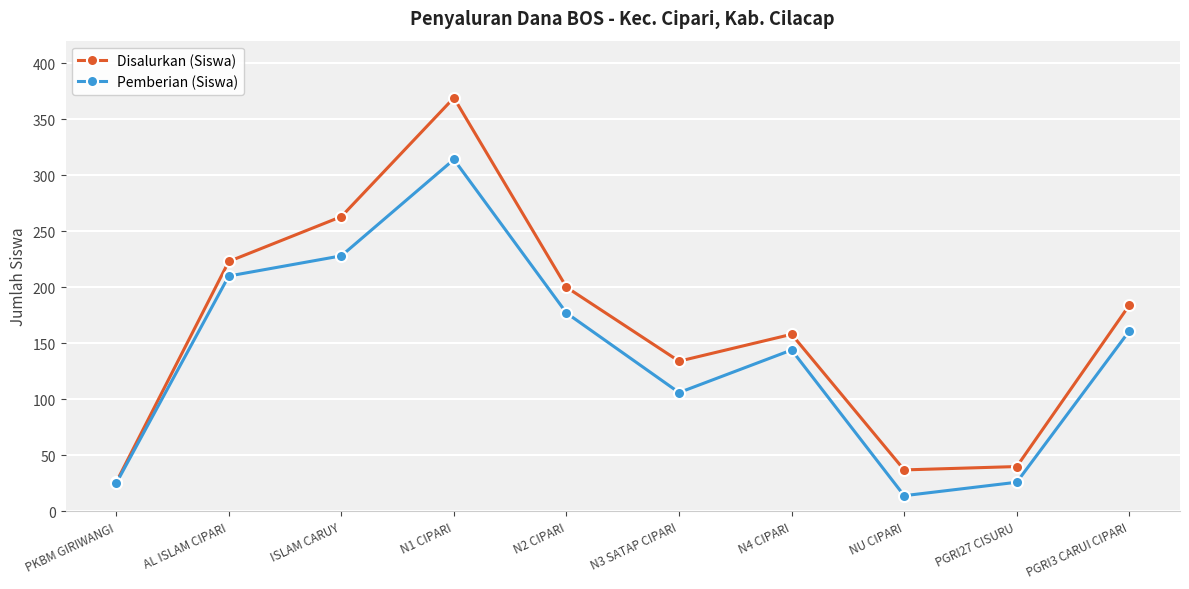

The Pemberian (Siswa) series shows 314 at N1 CIPARI. True or false?

True